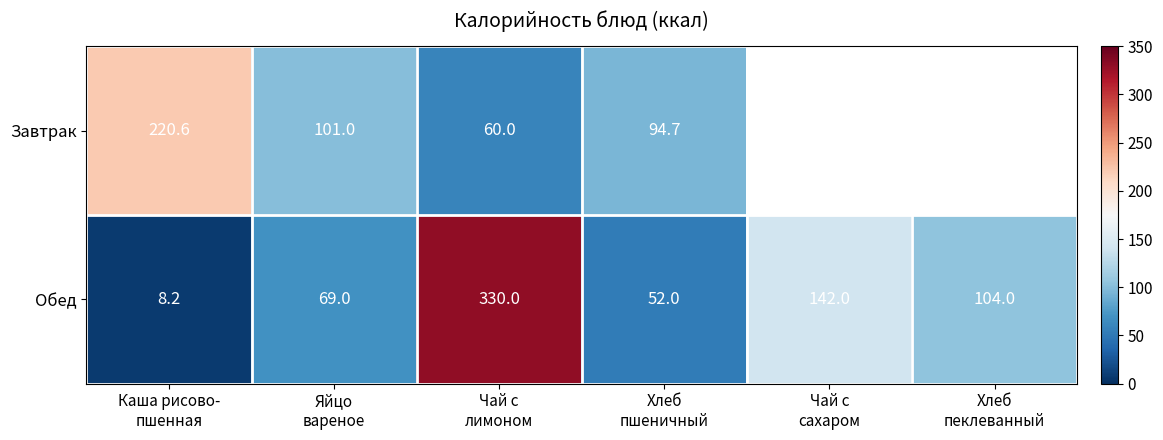

What is the sum of all Обед values?

705.2